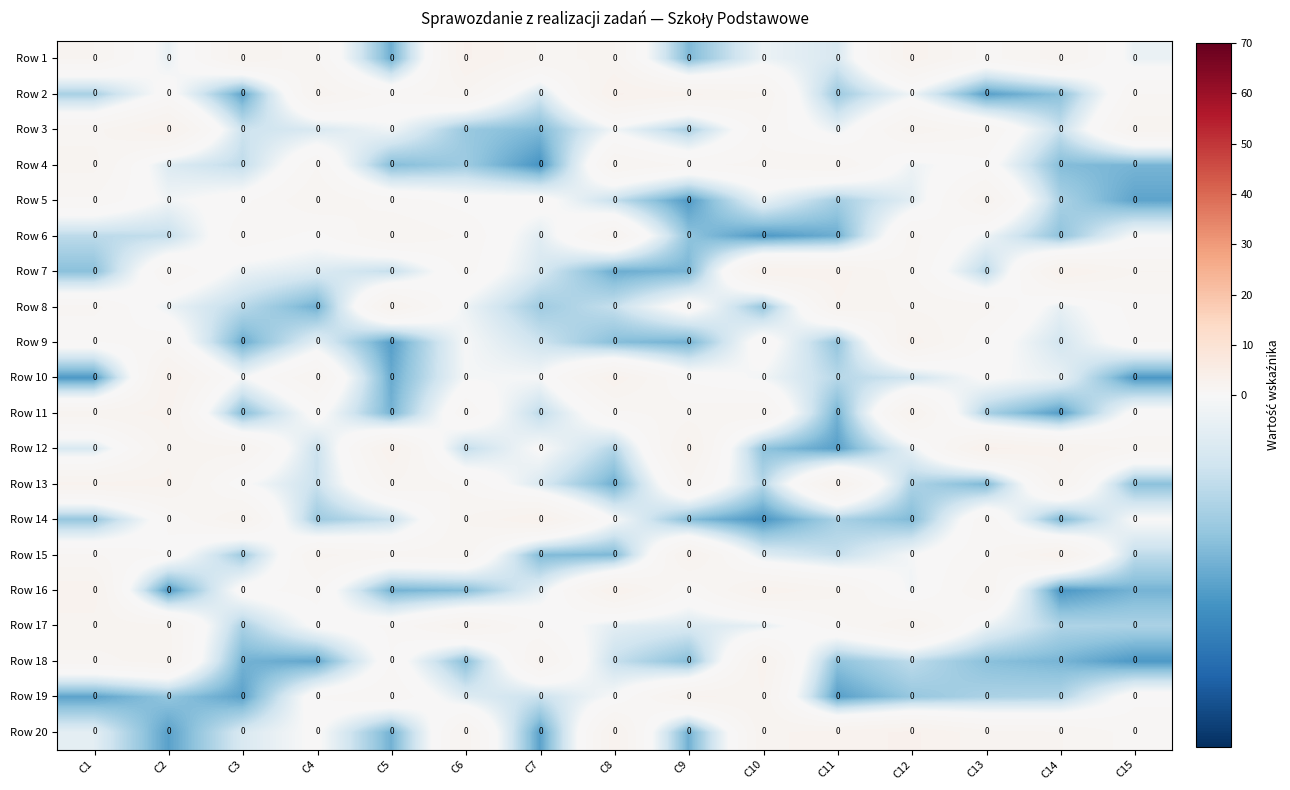

What is the spread (max minus min) of values at C10?

5.7